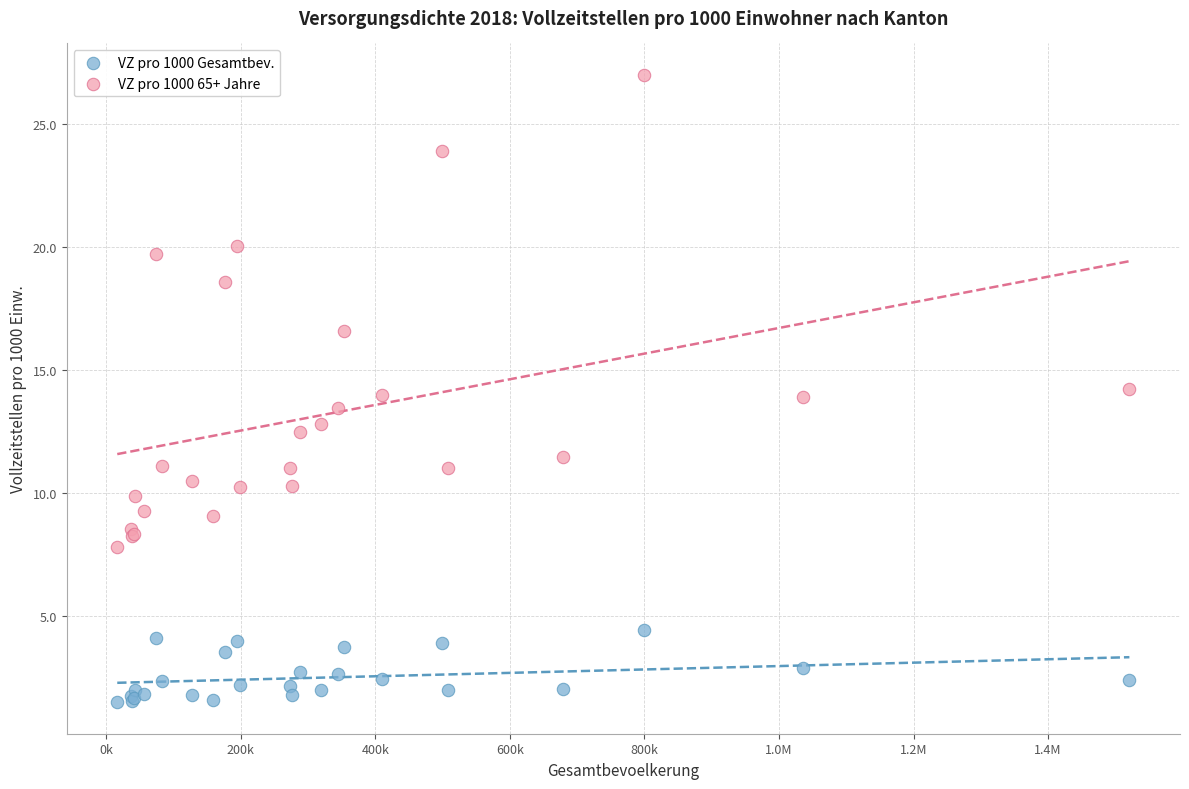

Which series has the largest Y range (max minus min)?

VZ pro 1000 65+ Jahre